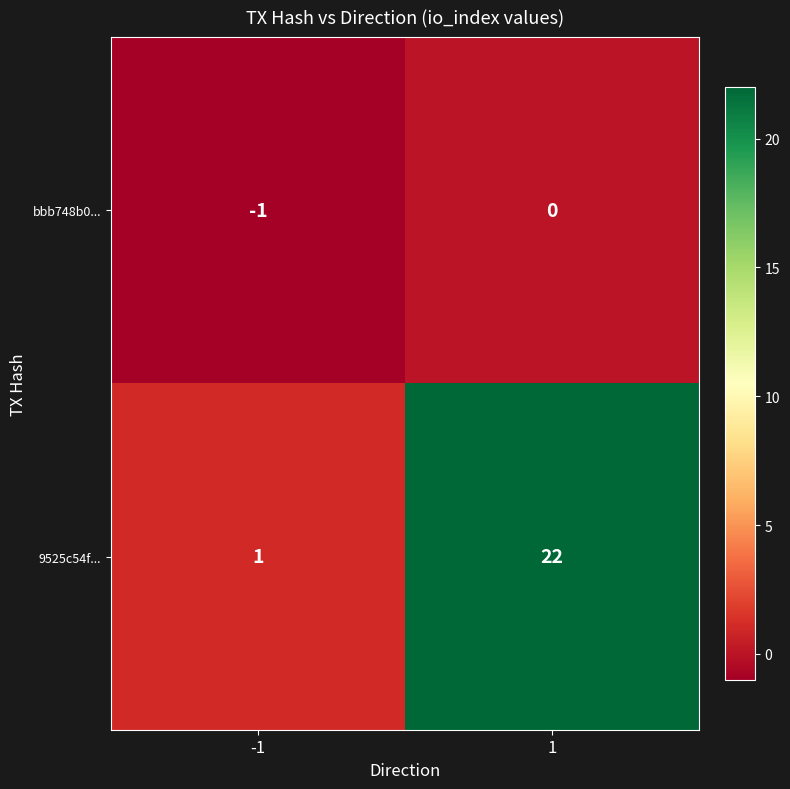

What is the sum of the 9525c54f... values at -1 and 1?

23